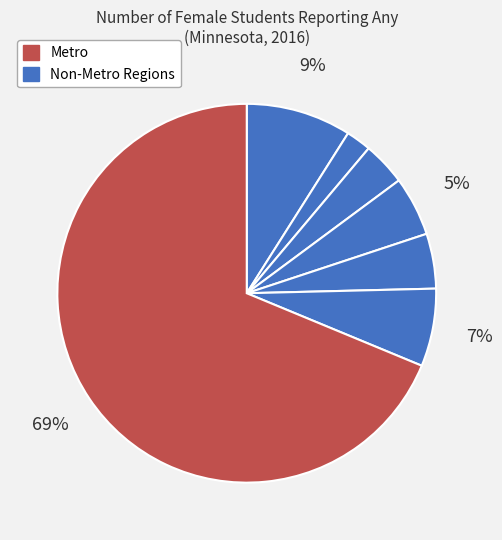

Rank the categories by value from highest to lowest.

Metro, East Central, Southeast, Southwest, West Central, Northeast, Northwest